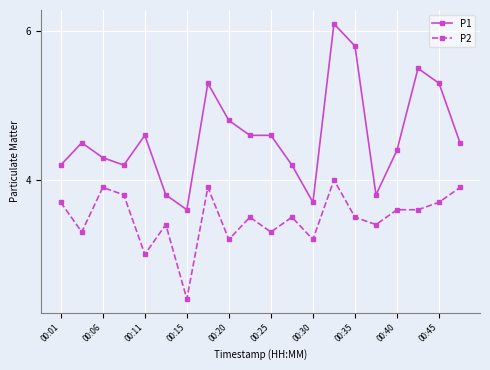

Which series has the largest total across all categories?

P1